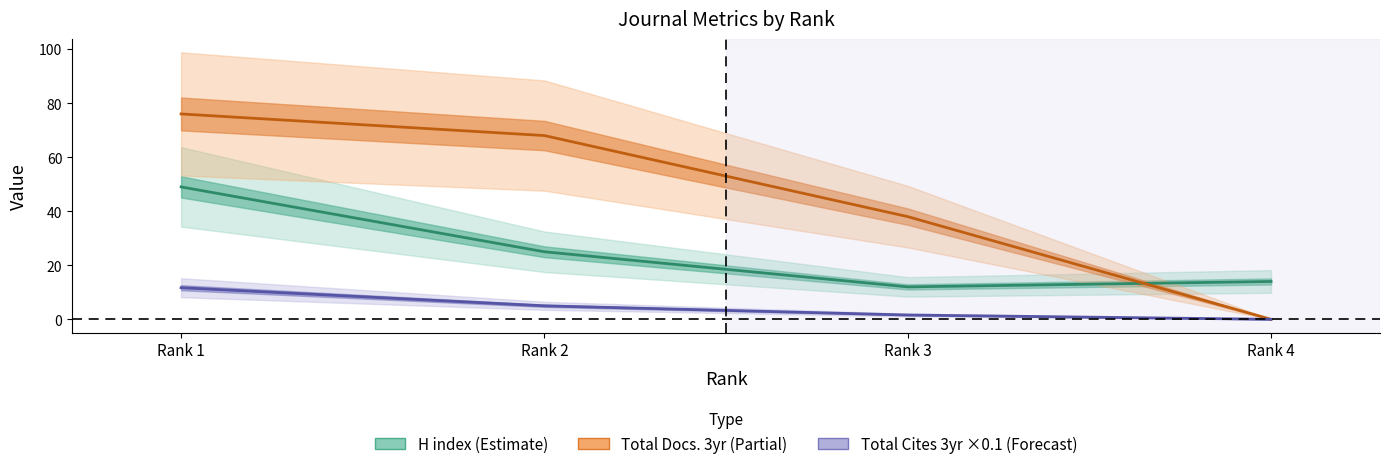

True or false: Total Cites (3years) has more than 1 points higher than both neighbors.

False